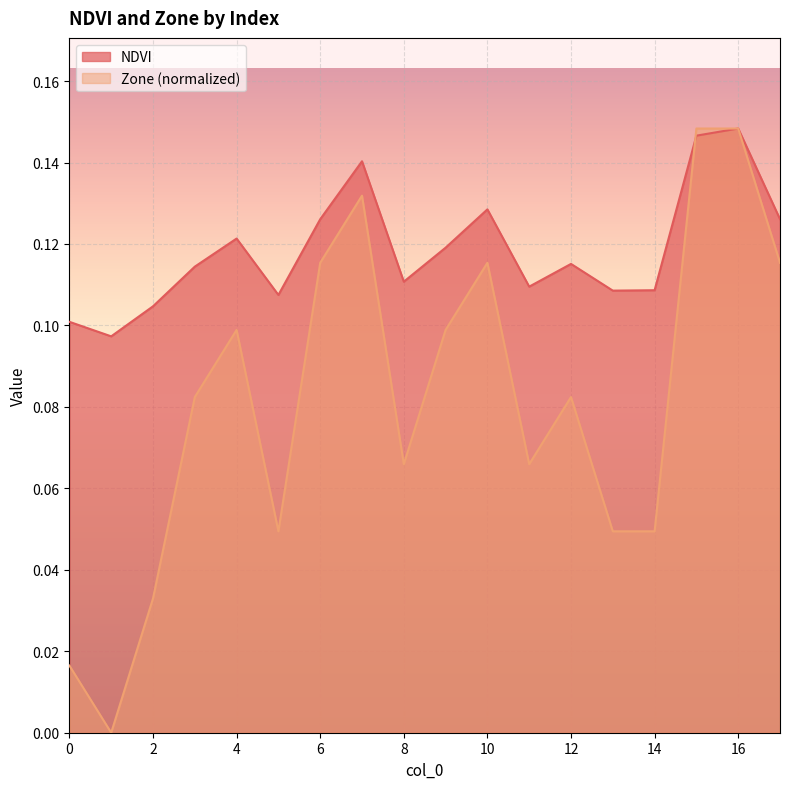

Where is NDVI nearest to the value 0?

1